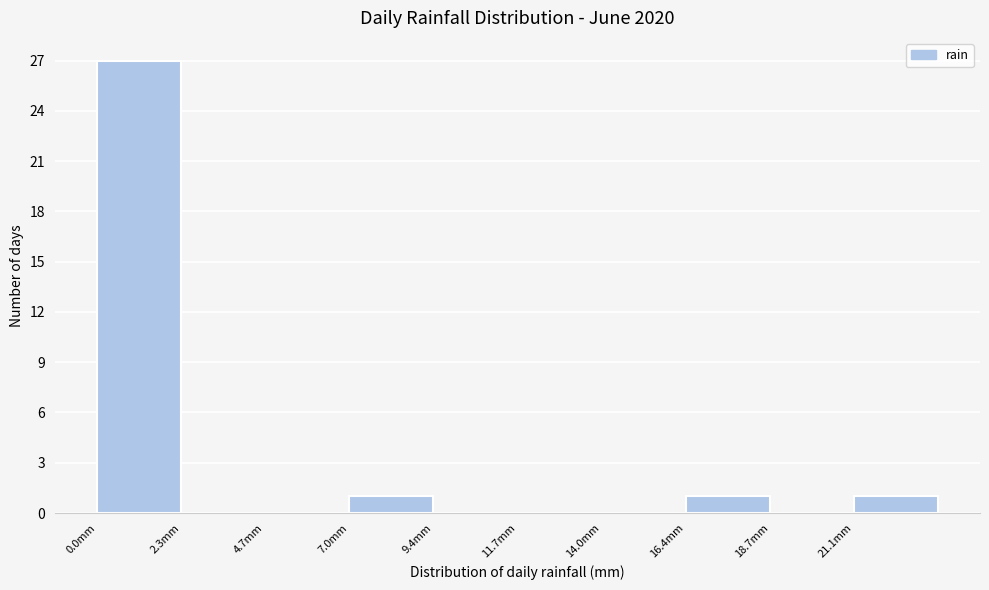

Reading left to right, list every bar in this chart as the range it spans on the x-axis followed by its height. Neither the bar edges nor the heights are printed on the chart, so give them approximately, as read against the axes.

0.0 to 2.5: 27
2.5 to 4.5: 0
4.5 to 7.0: 0
7.0 to 9.5: 1
9.5 to 11.5: 0
11.5 to 14.0: 0
14.0 to 16.5: 0
16.5 to 18.5: 1
18.5 to 21.0: 0
21.0 to 23.5: 1